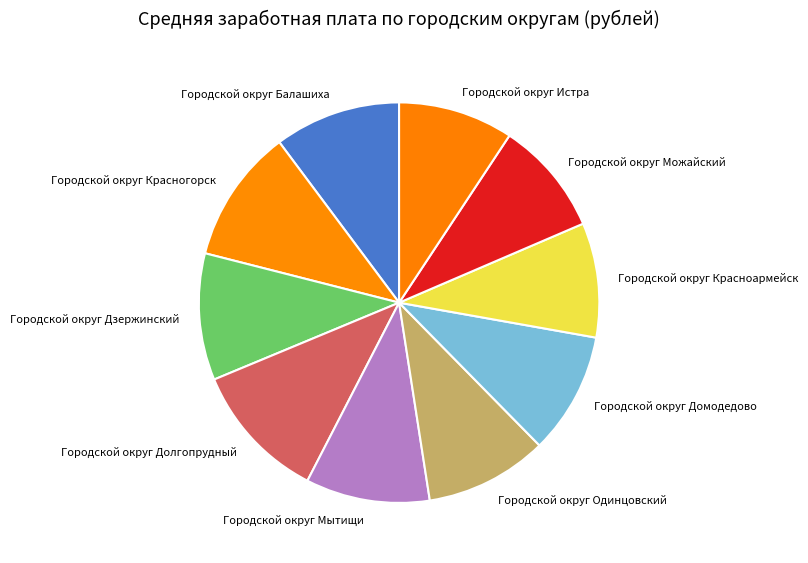

Which has a higher value, Городской округ Одинцовский or Городской округ Красноармейск?

Городской округ Одинцовский